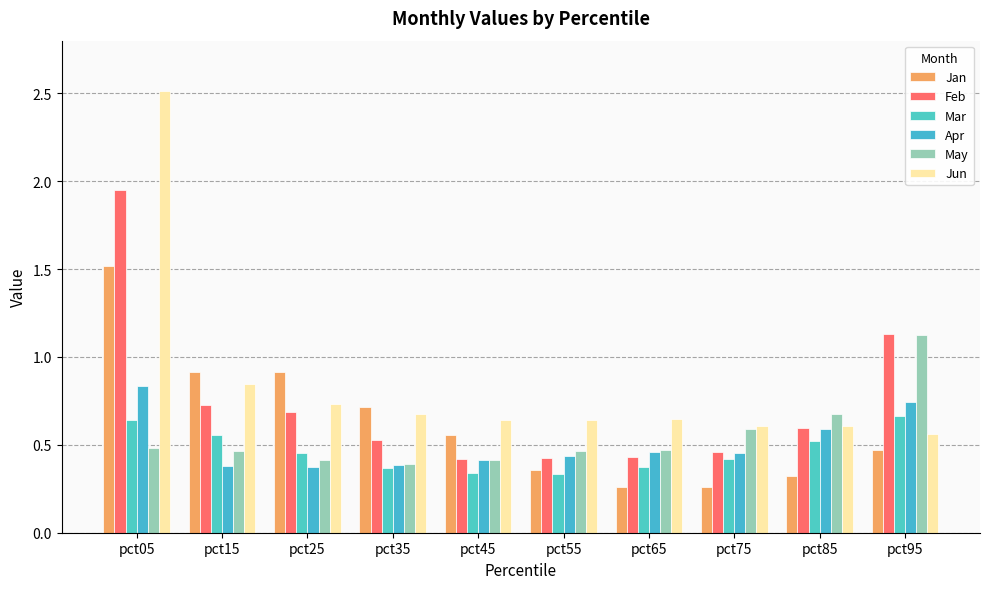

Which category has the lowest value in the Jun series?

pct95